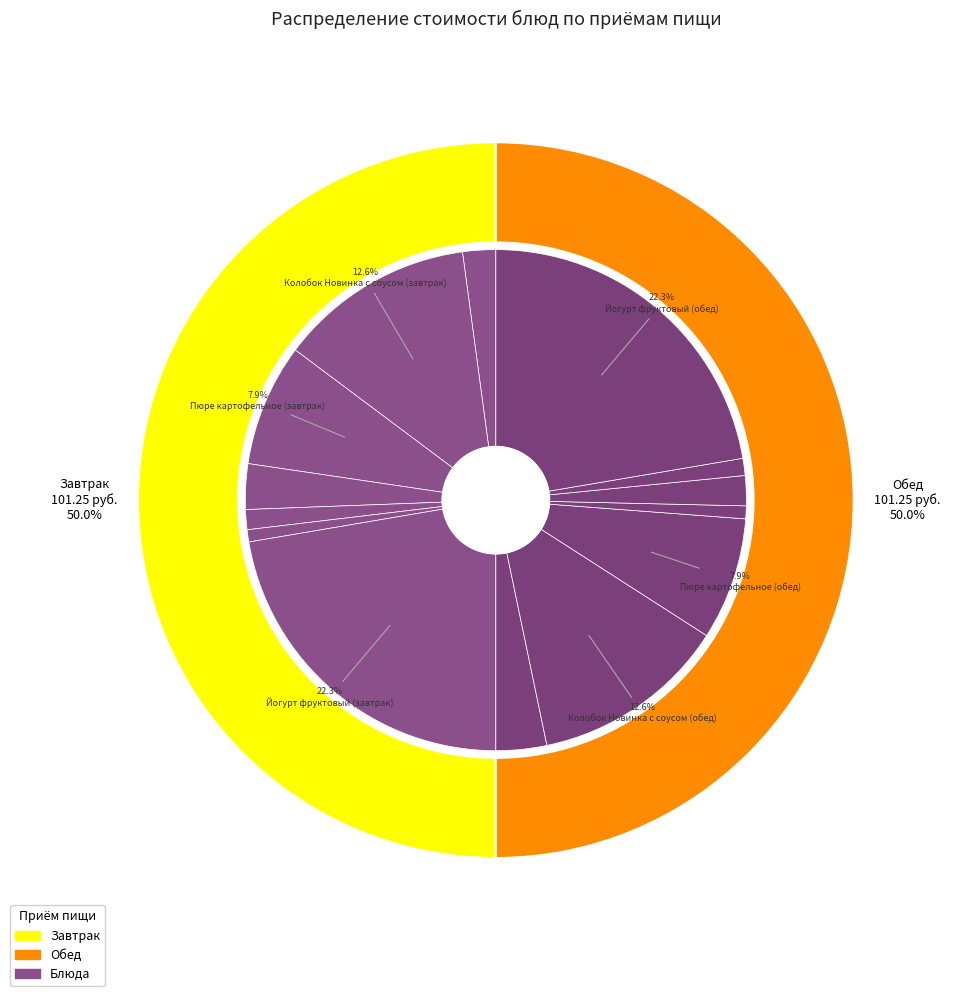

Combined, do Хлеб Пшеничный (завтрак) and Хлеб Пшеничный (обед) account for over 50%?

No